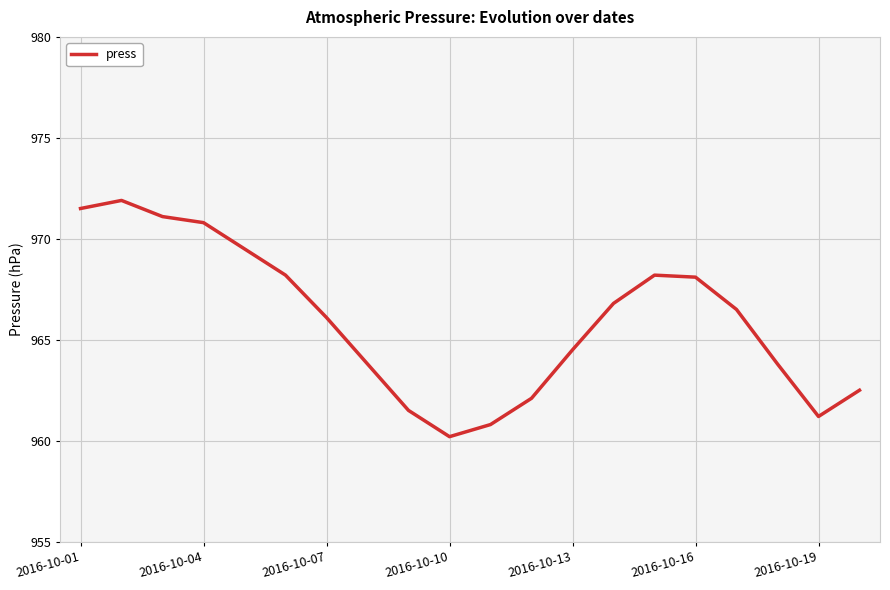

What is the maximum value shown in the chart?

971.9